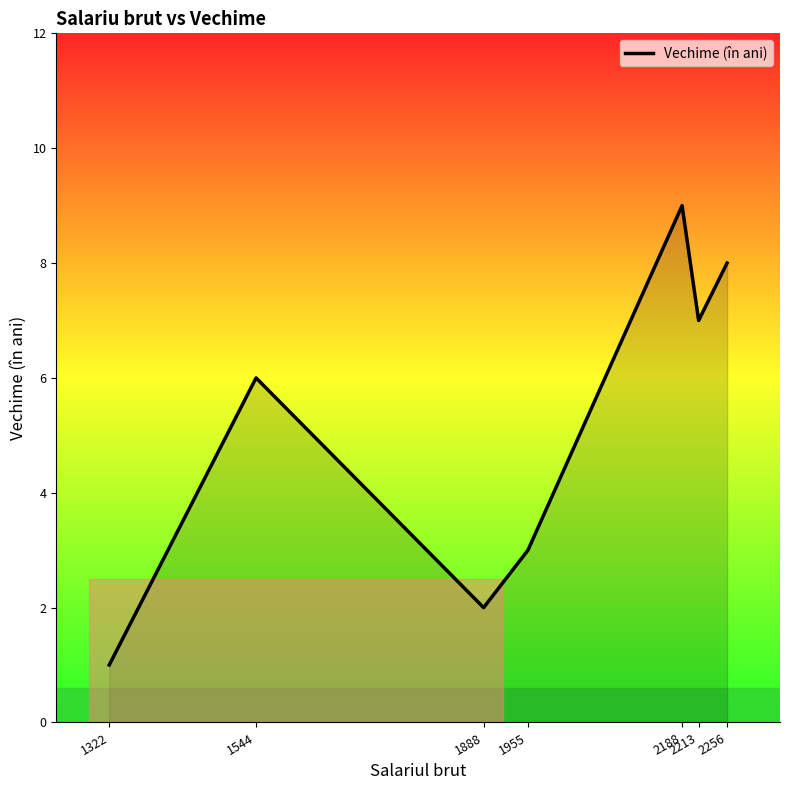

How many series are shown in this chart?

1